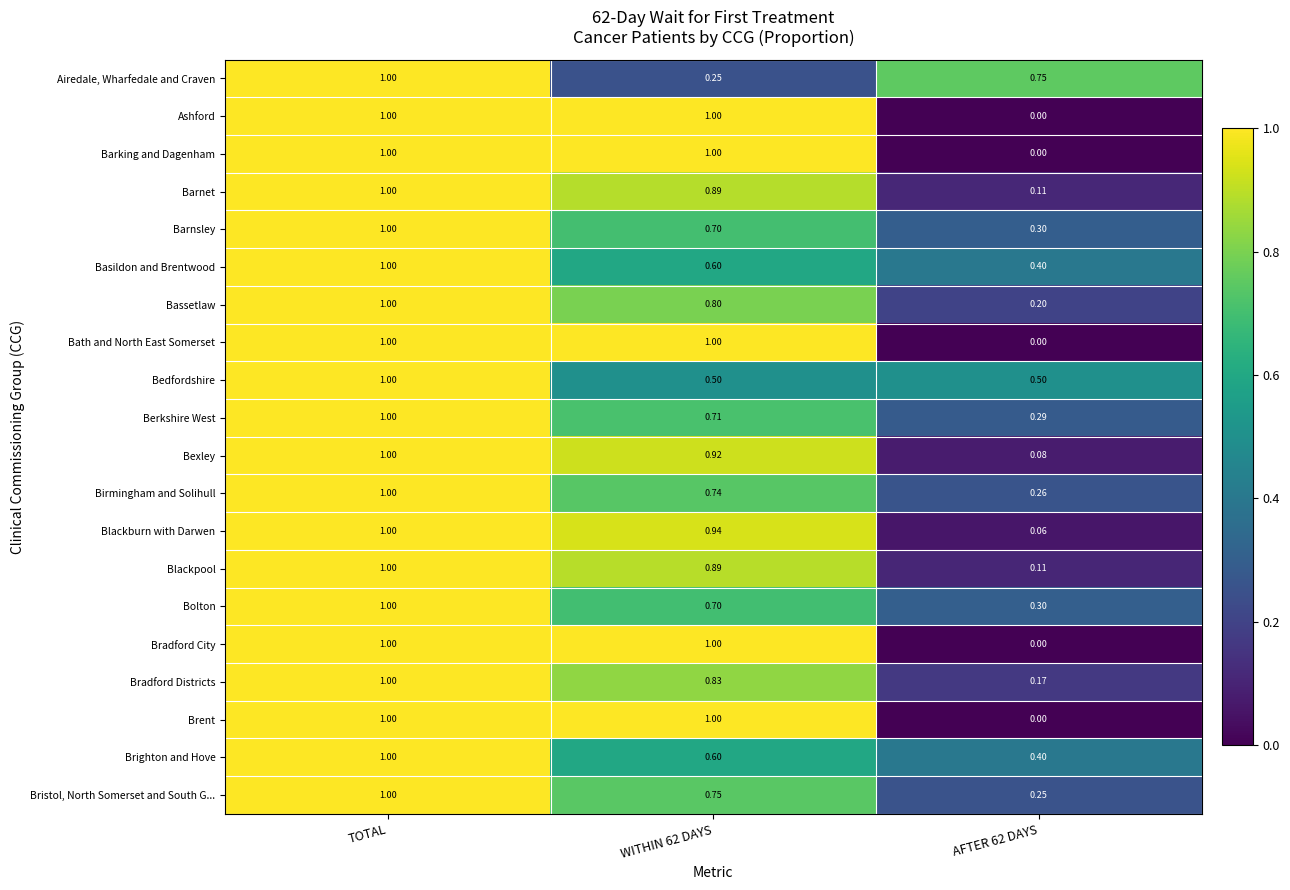

At which label does Bexley reach its peak?

TOTAL